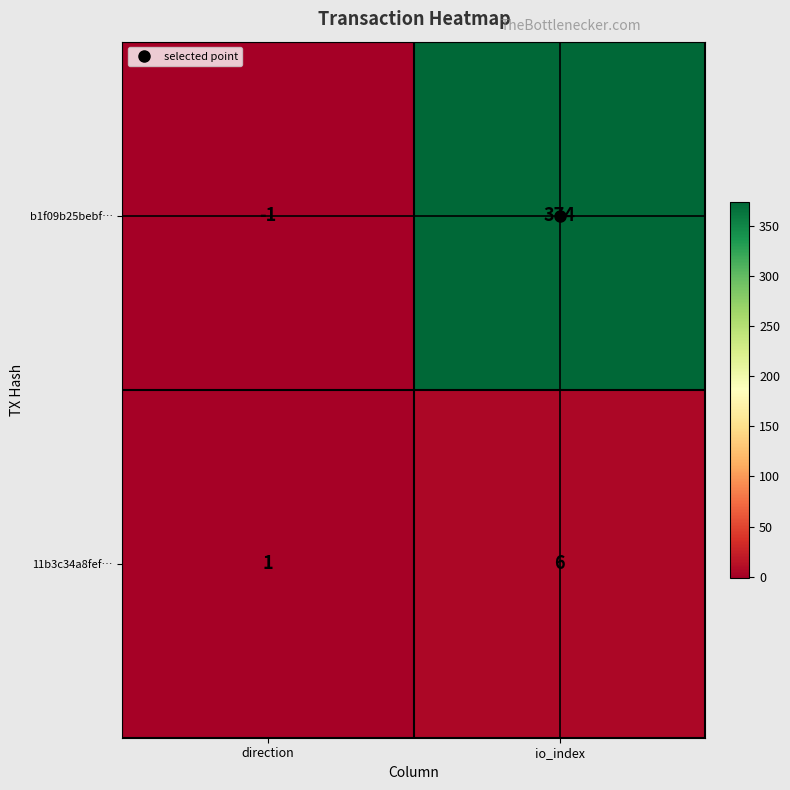

Which series has the widest spread of values?

b1f09b25bebf…